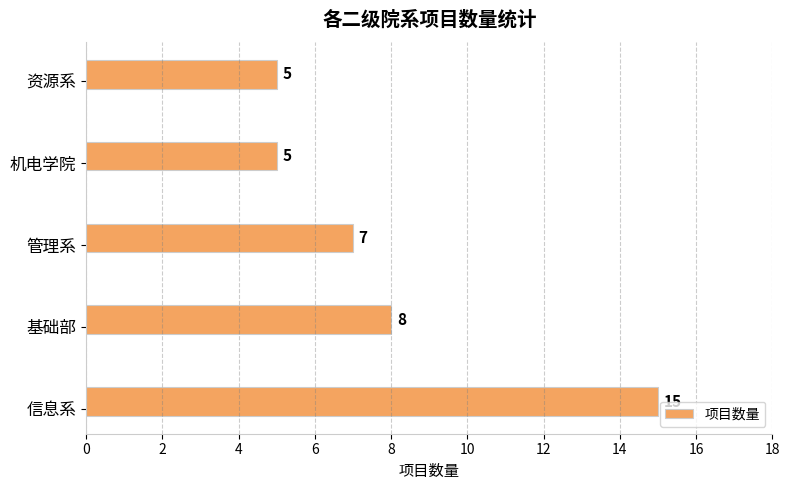

Reading bottom to top, what are all the values shown in this chart?

信息系=15	基础部=8	管理系=7	机电学院=5	资源系=5